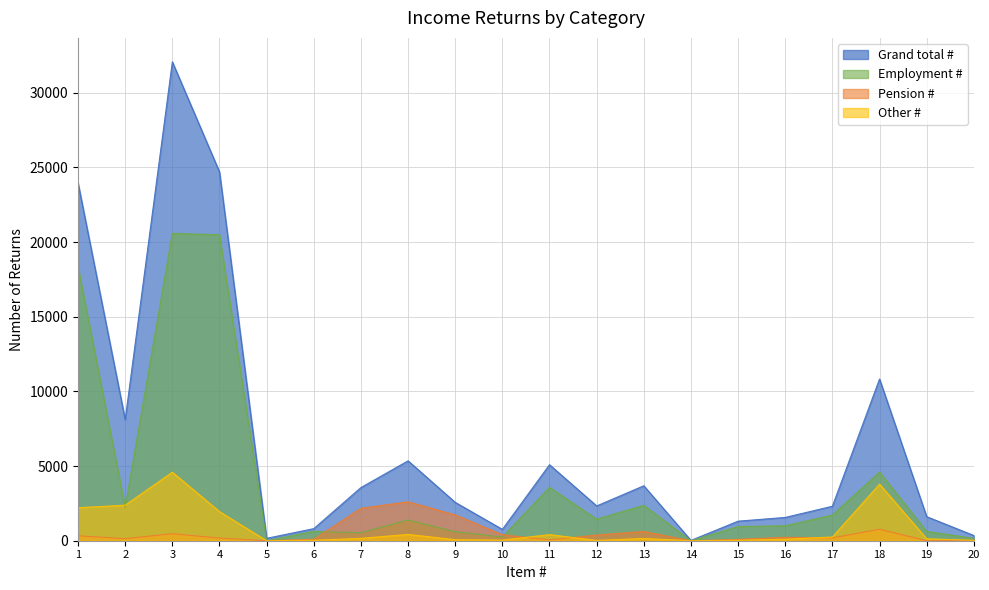

What is the difference between the Other # values at 13 and 15?

120